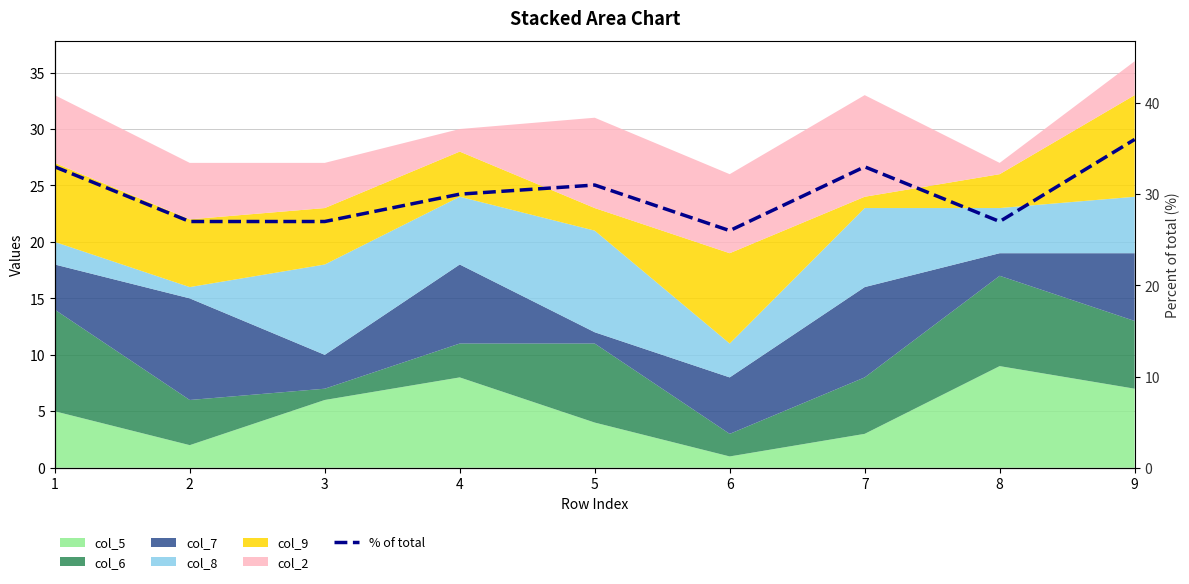

The value at 1 is 18. True or false?

False